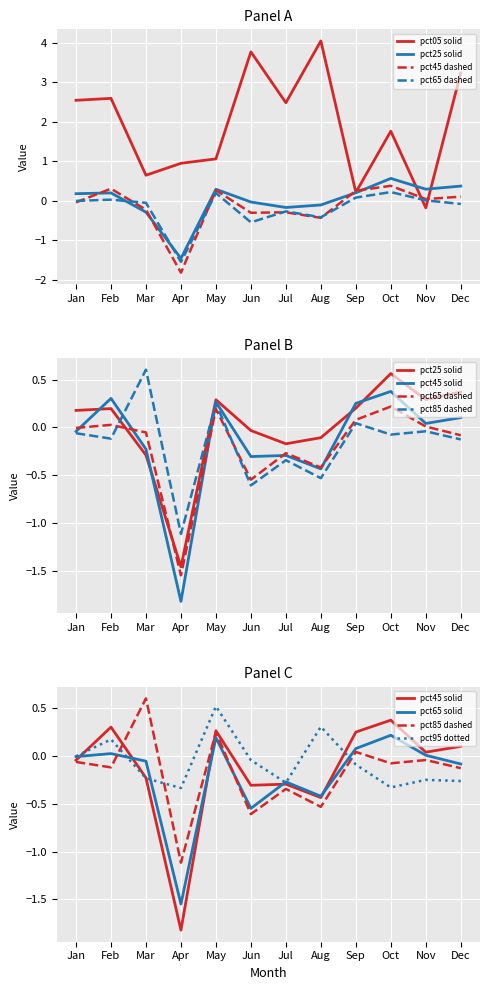

True or false: pct05 and pct95 cross at least once.

False